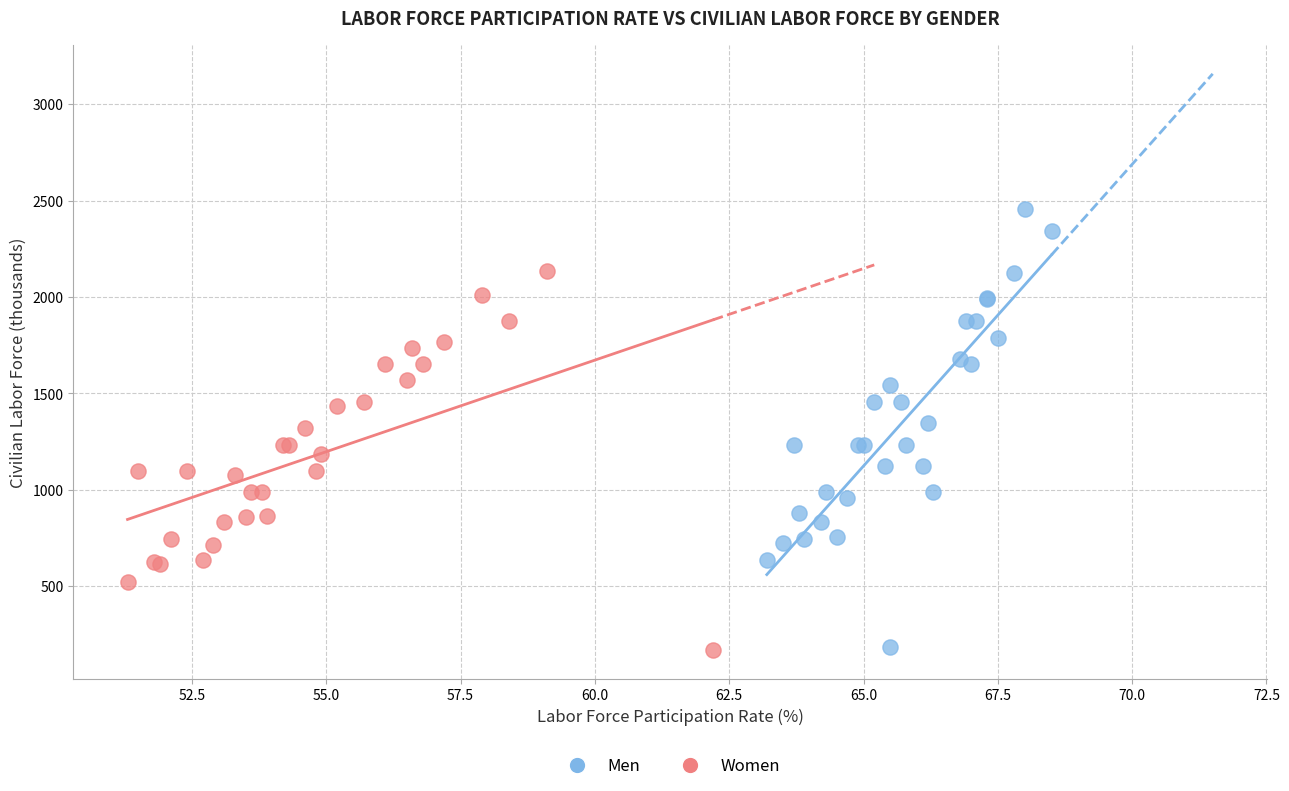

Which series has the largest Y range (max minus min)?

Men